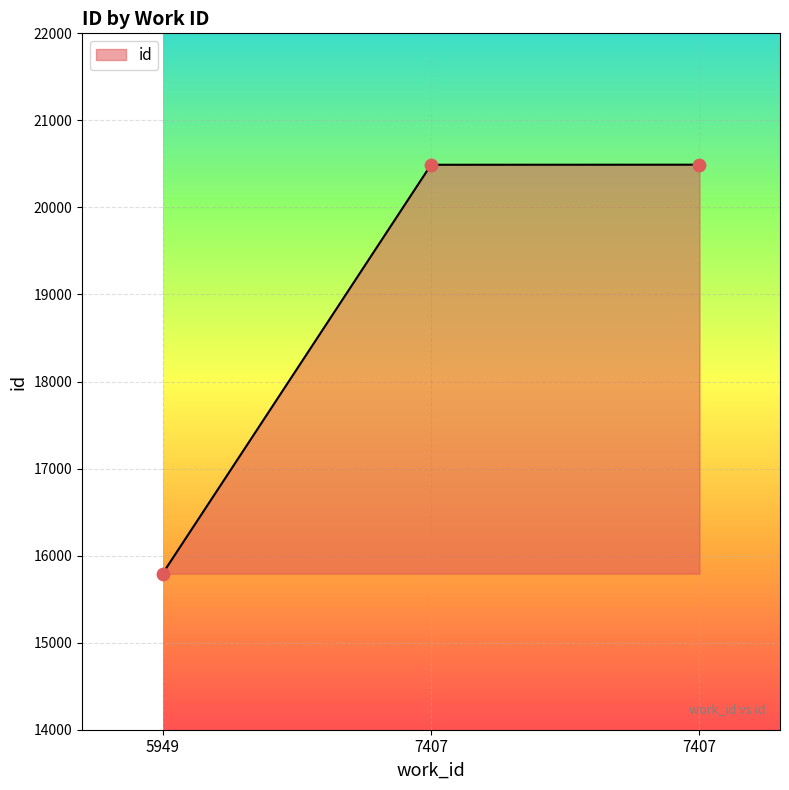

What is the change in value from 7407 to 7407?

+1